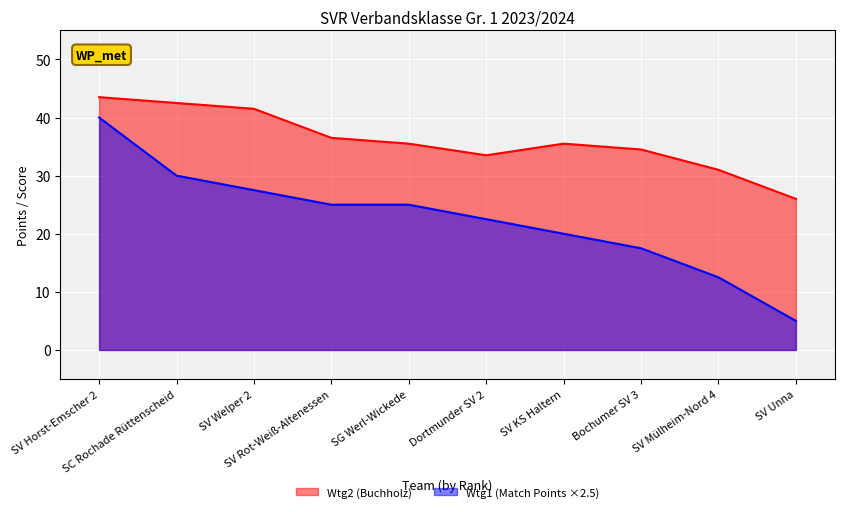

Is it true that Wtg2 equals 46.5 at Bochumer SV 3?

False